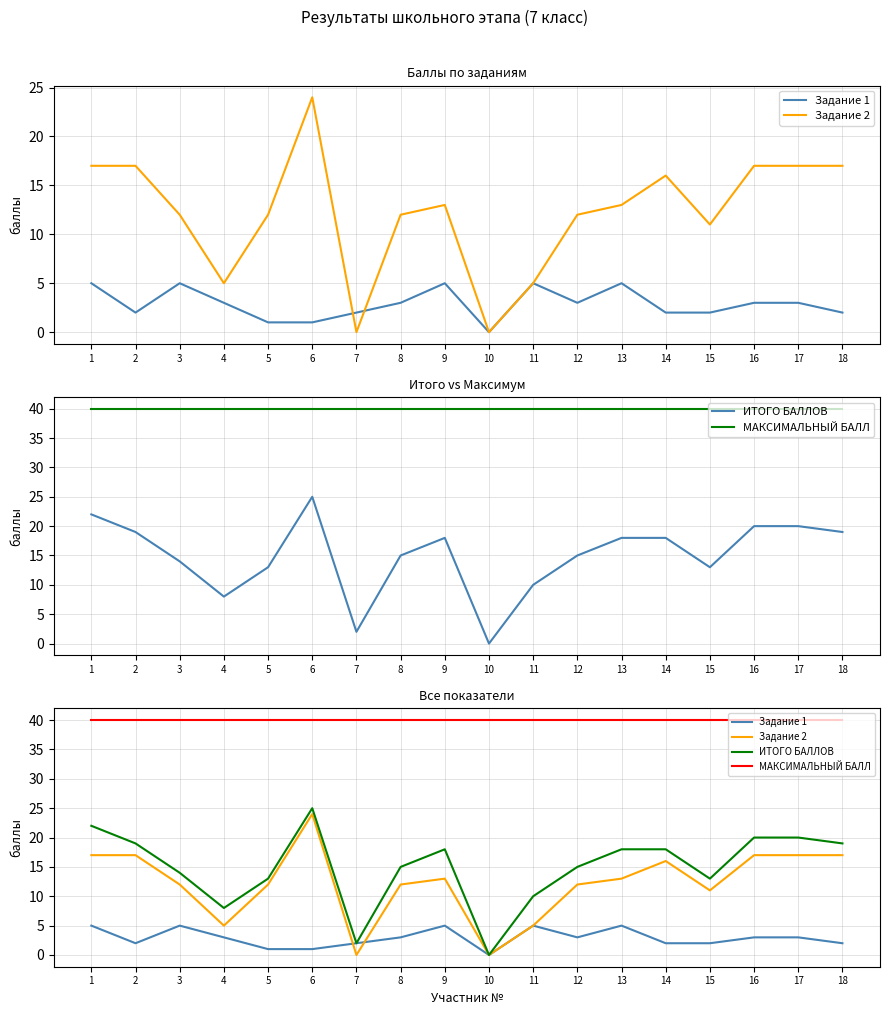

True or false: Задание 2 has more than 2 points higher than both neighbors.

True